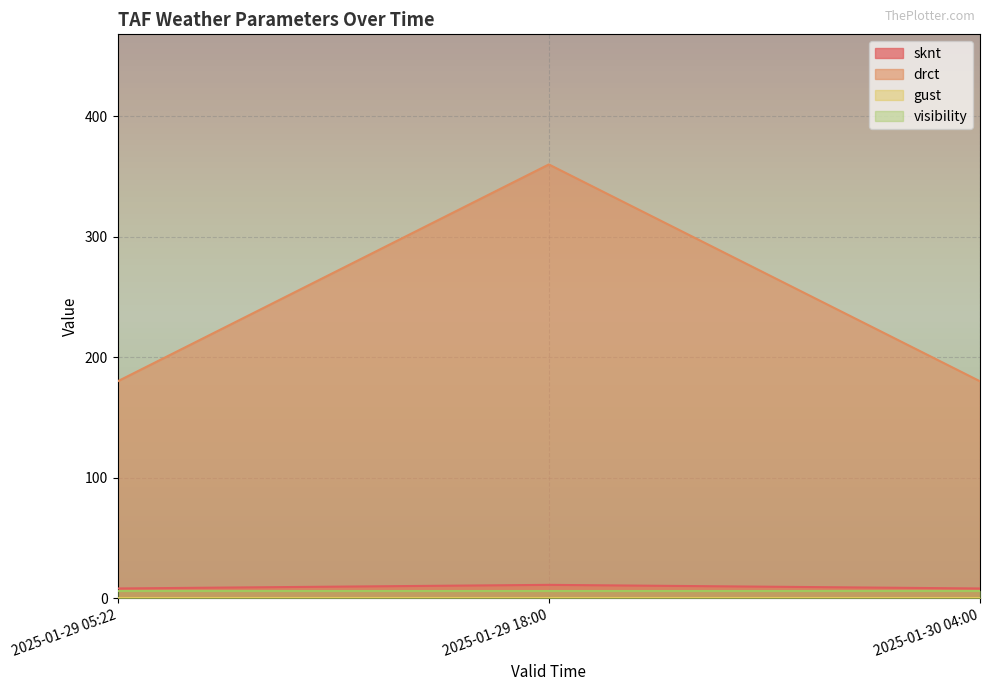

At which label is sknt closest to 9?

2025-01-29 05:22